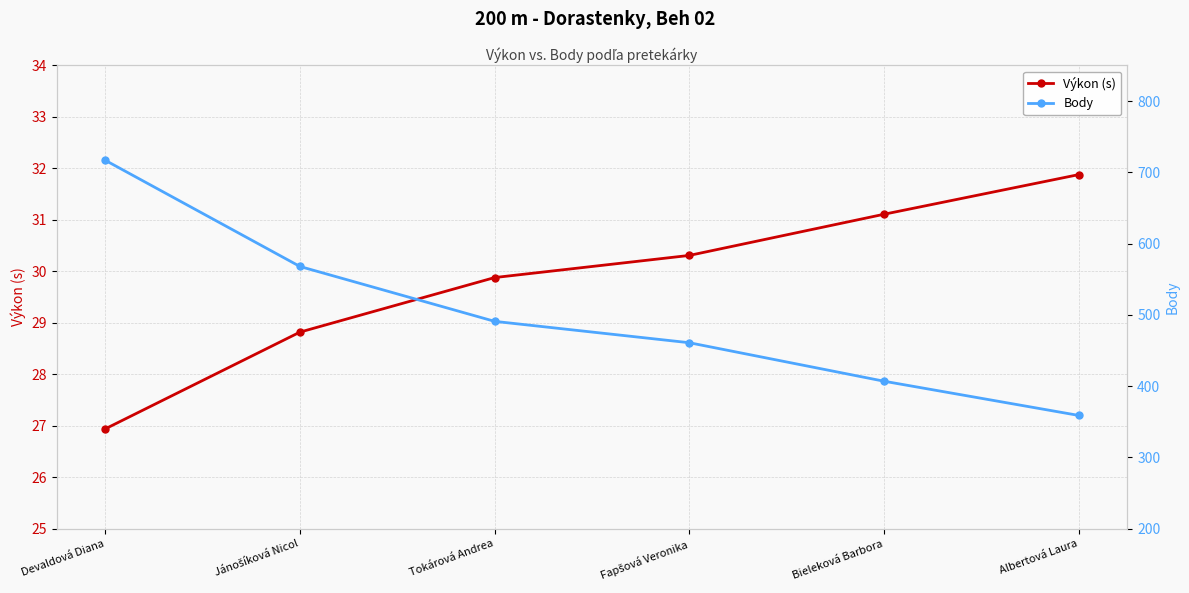

What is the difference between the second highest and second lowest values in the Výkon (s) series?

2.3